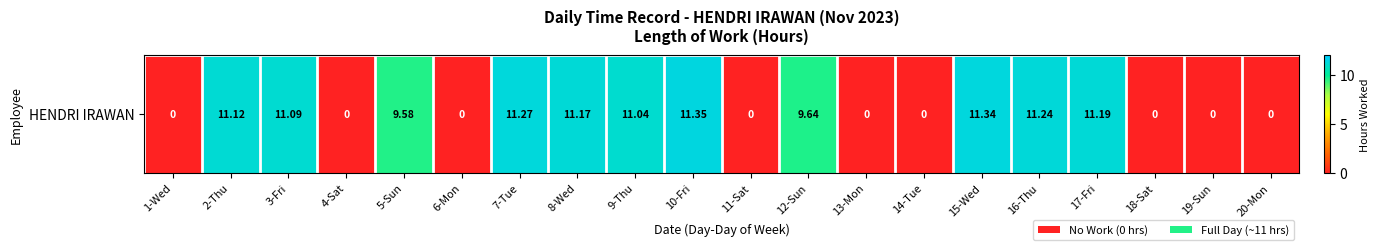

Which label corresponds to the smallest value in the chart?

1-Wed